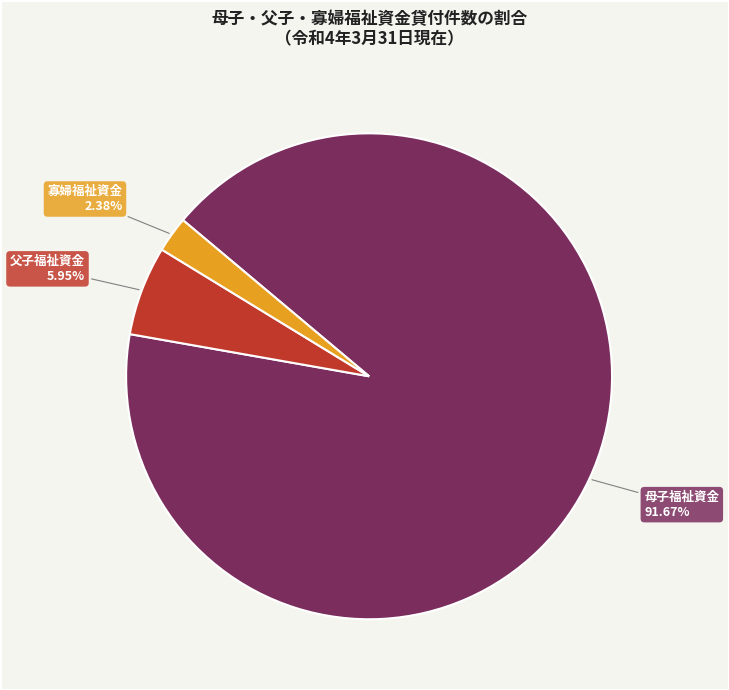

Does any single category account for the majority?

Yes